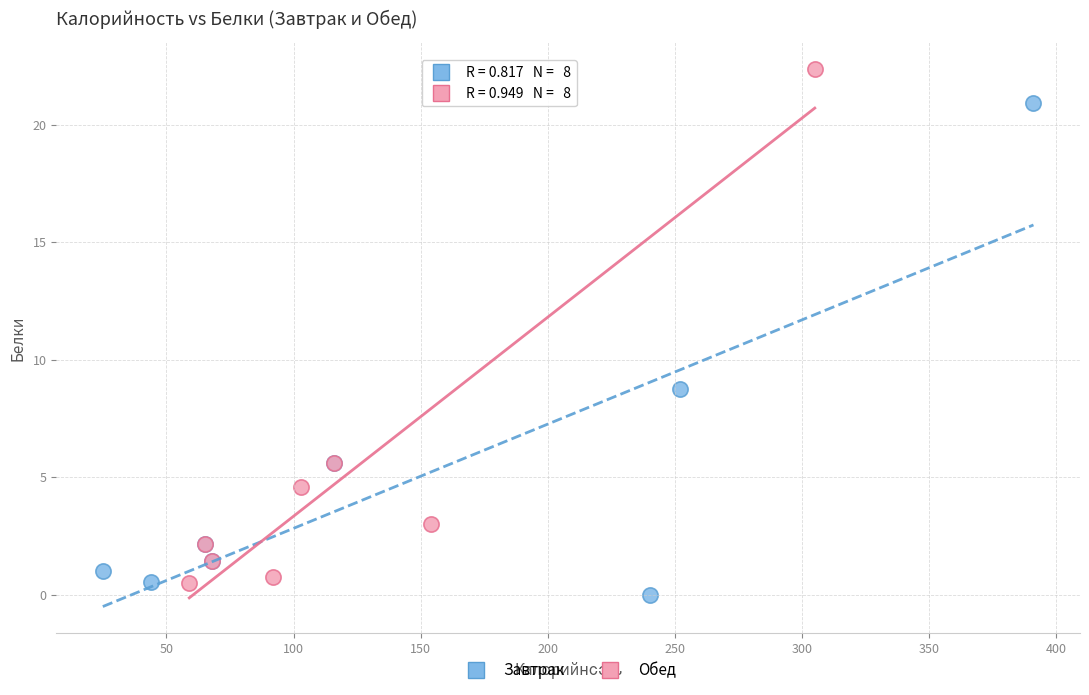

What are all the series names shown in the legend?

Завтрак, Обед